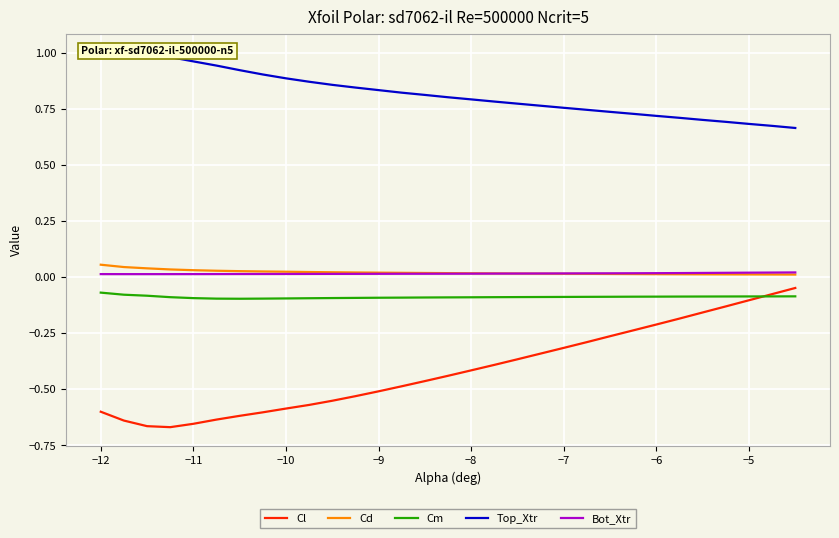

True or false: Bot_Xtr and Cl intersect in this chart.

False